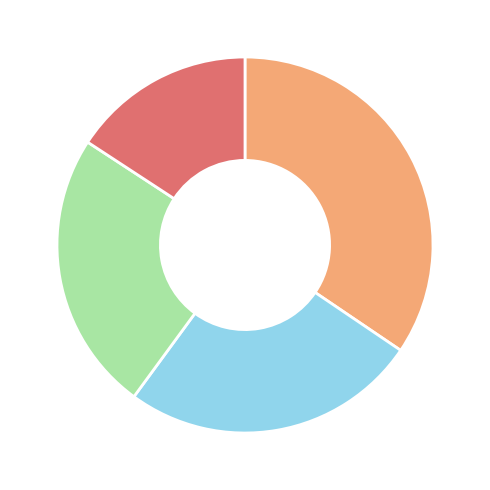

Does any single category account for the majority?

No